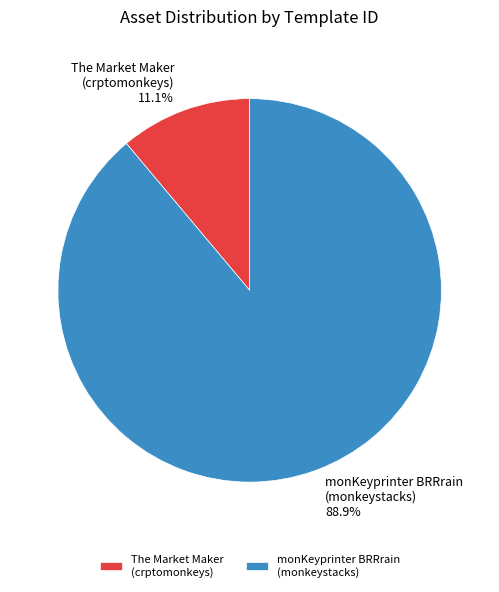

Which has a higher value, The Market Maker (crptomonkeys) or monKeyprinter BRRrain (monkeystacks)?

monKeyprinter BRRrain (monkeystacks)